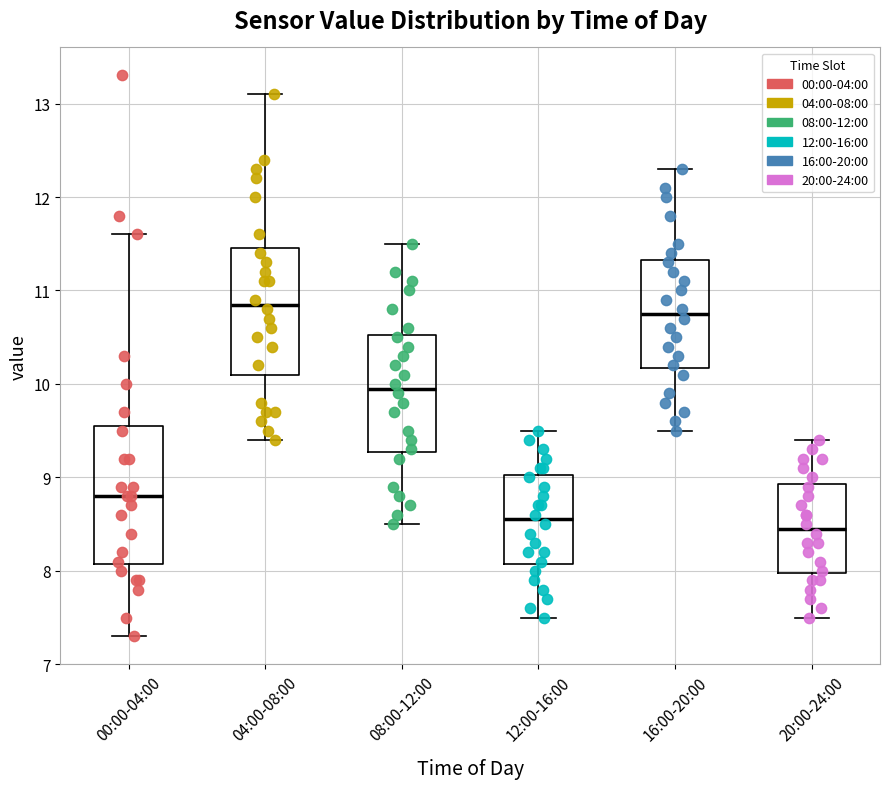

Reading left to right, read every box against the y-axis: the position of its median line, the range the box covers, and the ends of its whiskers. The values are not printed on the chart, so give them approximately, as read against the axis.

00:00-04:00: median 8.8, box 8.1 to 9.6, whiskers 7.3 to 11.6
04:00-08:00: median 10.9, box 10.1 to 11.5, whiskers 9.4 to 13.1
08:00-12:00: median 10.0, box 9.3 to 10.5, whiskers 8.5 to 11.5
12:00-16:00: median 8.6, box 8.1 to 9.0, whiskers 7.5 to 9.5
16:00-20:00: median 10.8, box 10.2 to 11.3, whiskers 9.5 to 12.3
20:00-24:00: median 8.5, box 8.0 to 8.9, whiskers 7.5 to 9.4